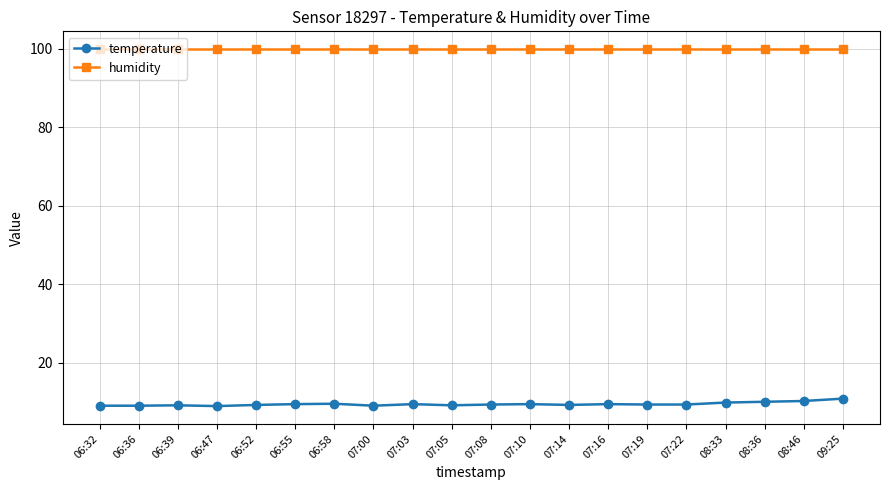

What is the maximum value shown in the chart?

99.9